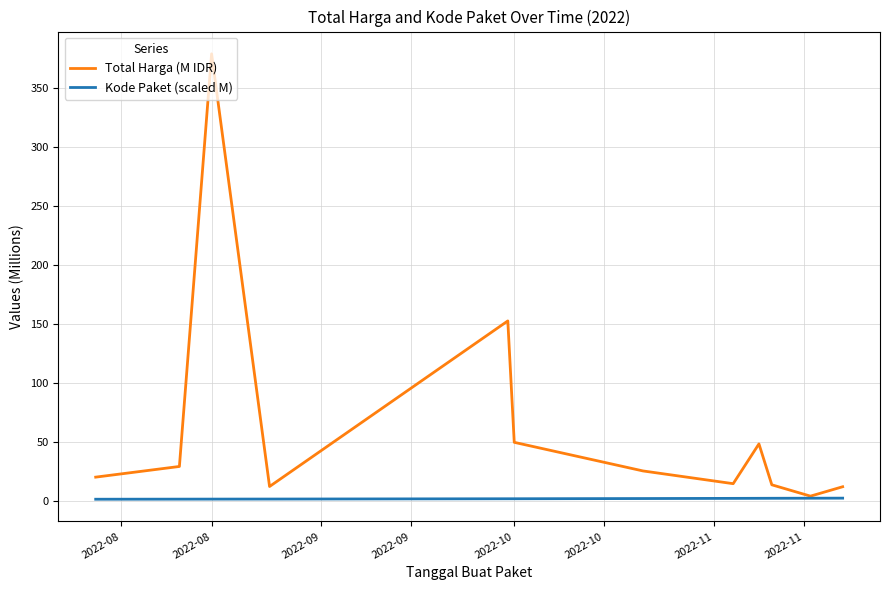

List the series in order of their peak value, lowest first.

Kode Paket (scaled M), Total Harga (M IDR)